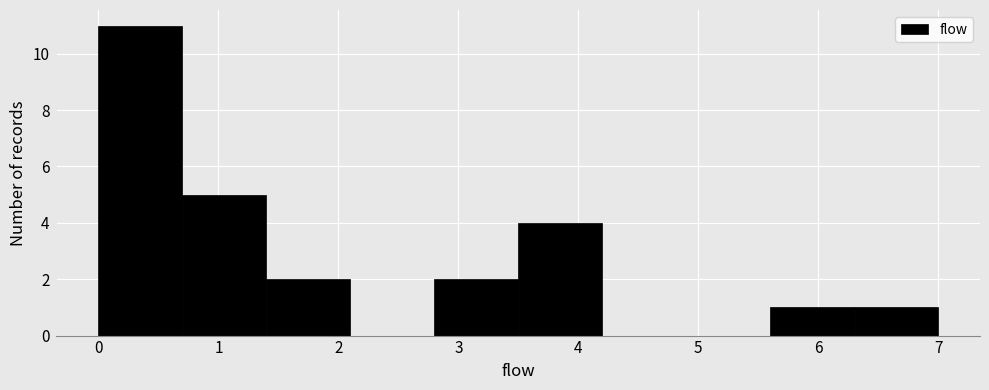

Reading left to right, list every bar in this chart as the range it spans on the x-axis followed by its height. The values are not printed on the chart, so give them approximately, as read against the axis.

0.0 to 0.7: 11
0.7 to 1.4: 5
1.4 to 2.1: 2
2.1 to 2.8: 0
2.8 to 3.5: 2
3.5 to 4.2: 4
4.2 to 4.9: 0
4.9 to 5.6: 0
5.6 to 6.3: 1
6.3 to 7.0: 1